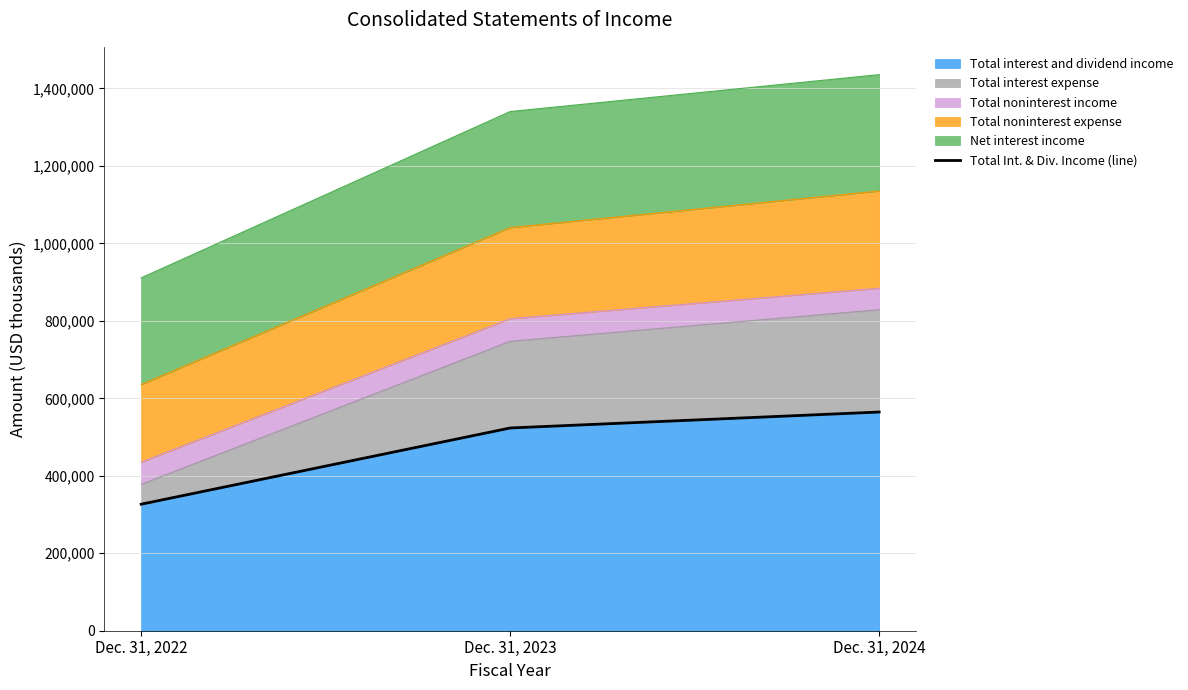

Is it true that the value at Dec. 31, 2023 is 523391?

True